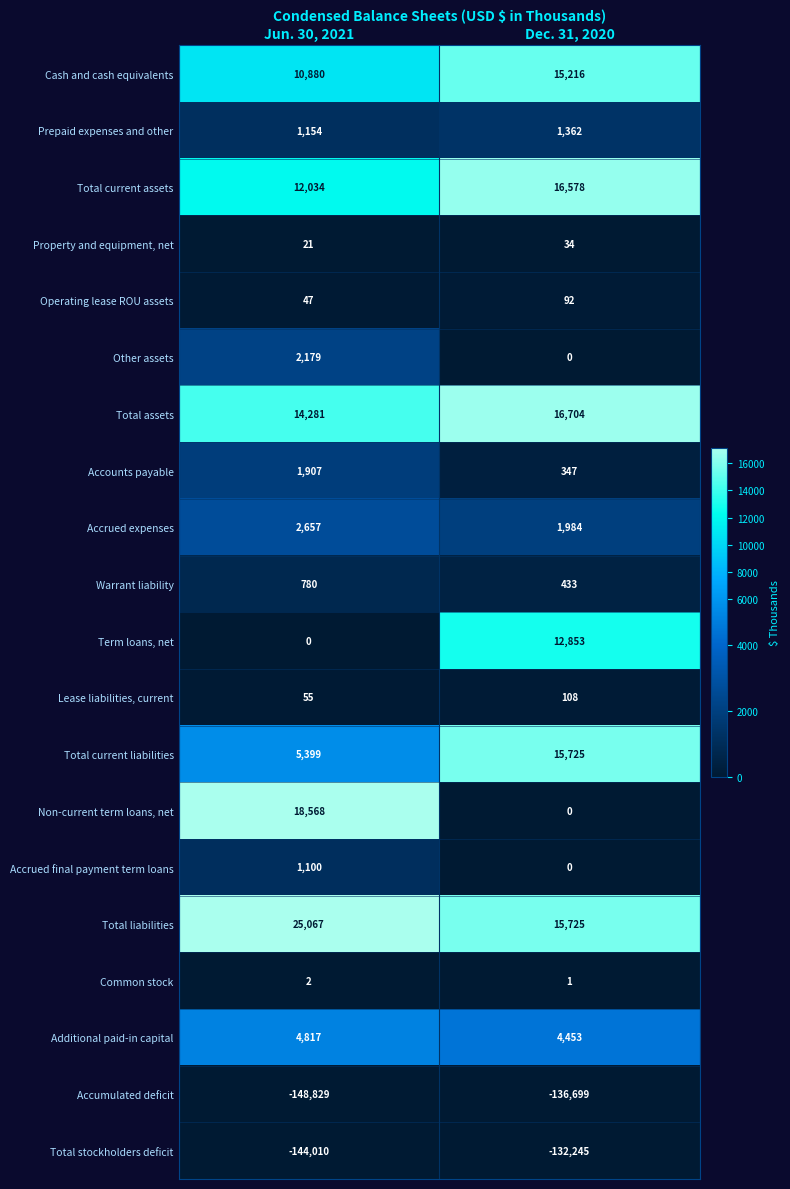

Rank the categories by Common stock value from highest to lowest.

Jun. 30, 2021, Dec. 31, 2020